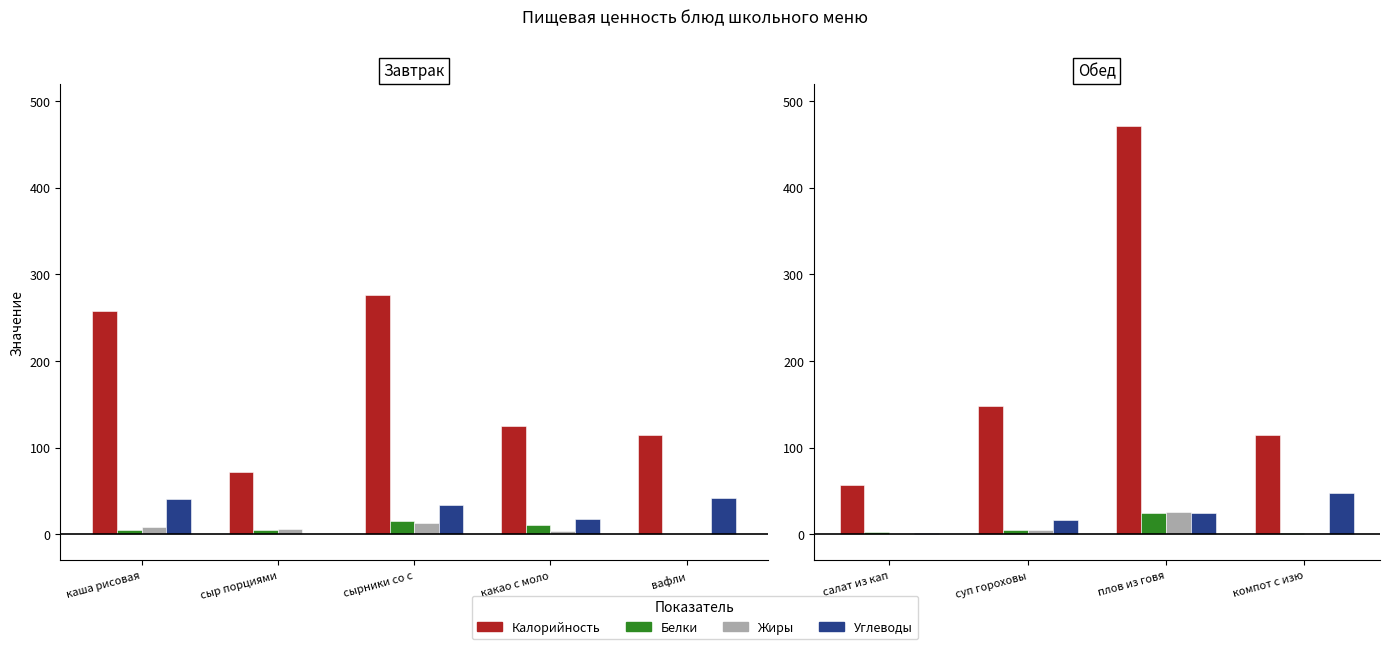

What is the difference between the maximum and minimum values in the Углеводы series?

45.2